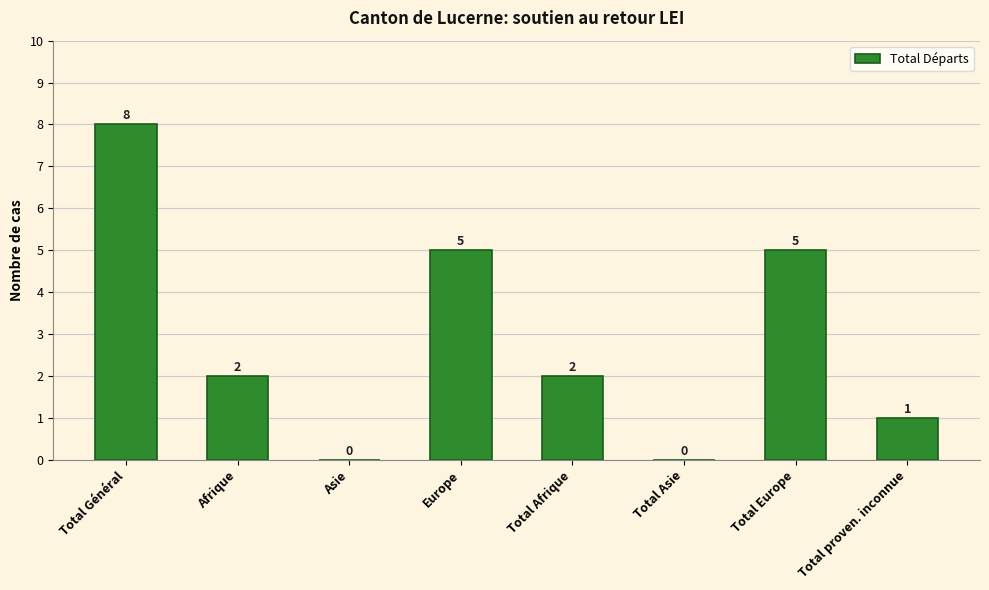

Count the values in the range 1 to 5.

5